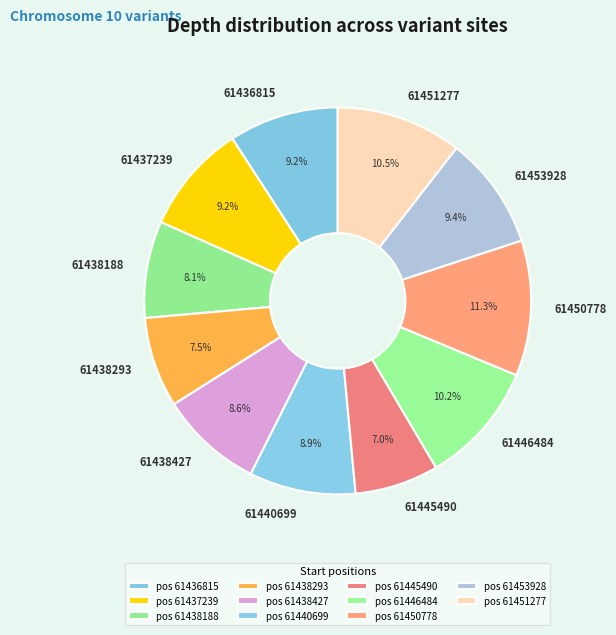

Does 61438188 account for over 50% of the chart?

No